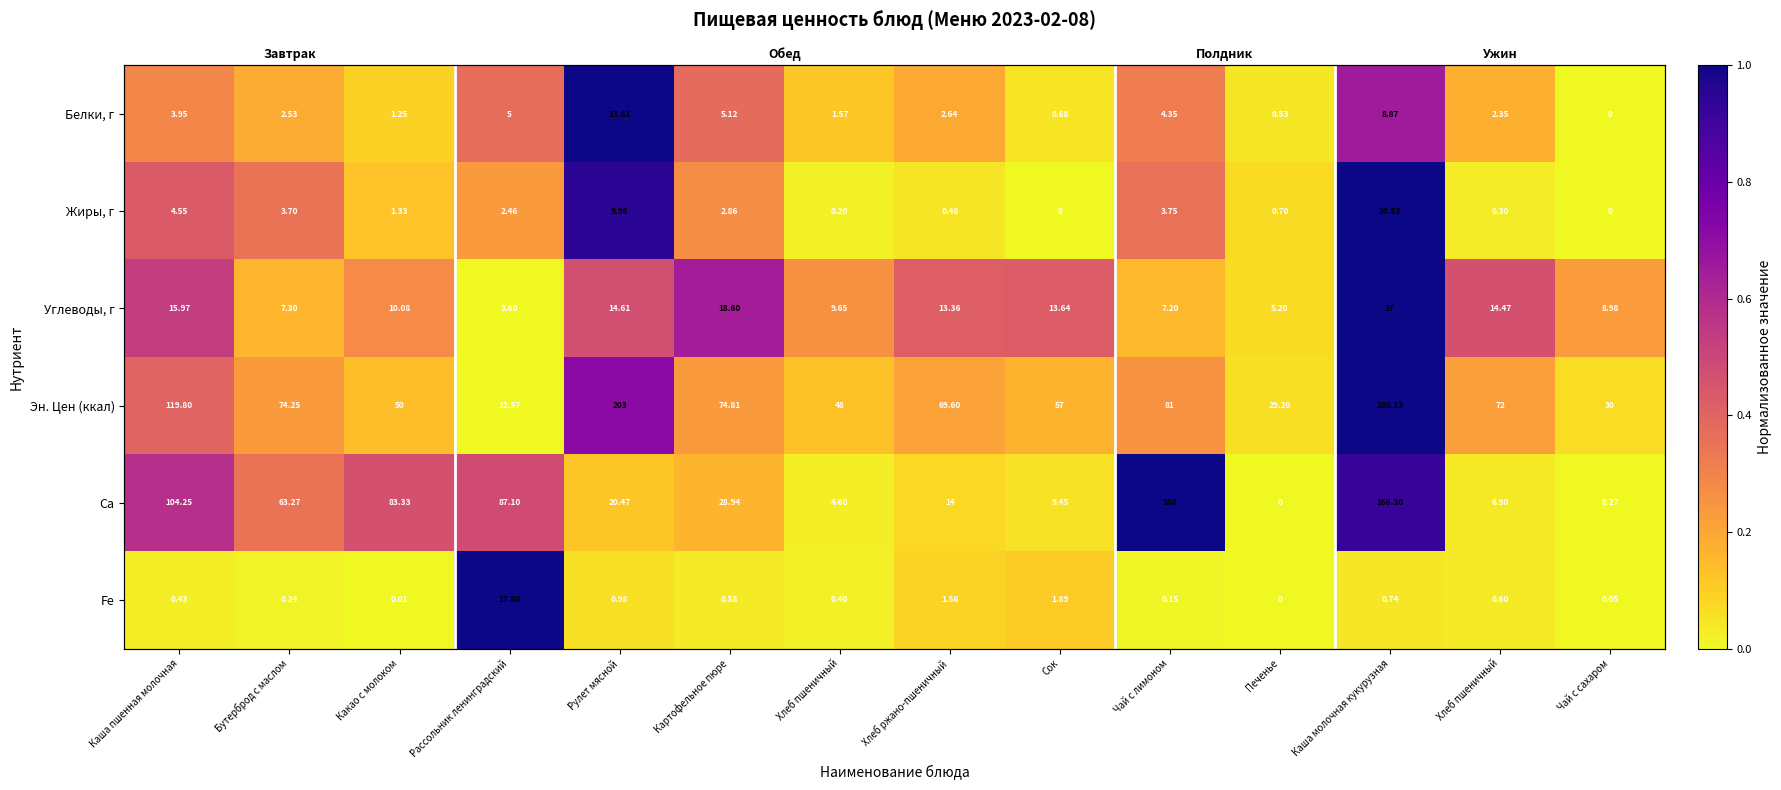

True or false: Ca has a value of 0.0 at Хлеб пшеничный.

True